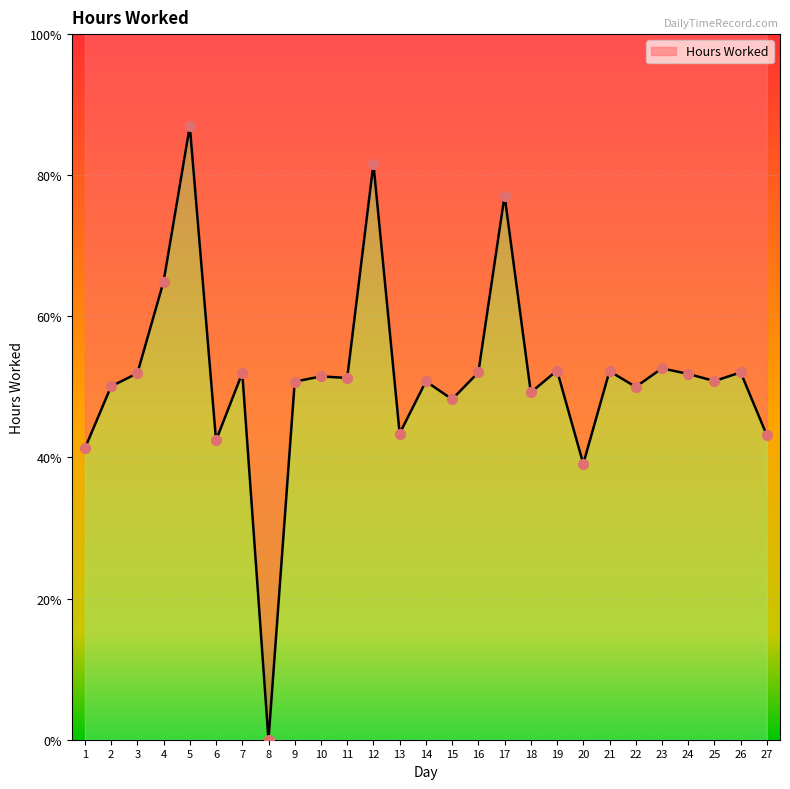

Approximately how many times larger is the value at 27 compared to 22?

0.9